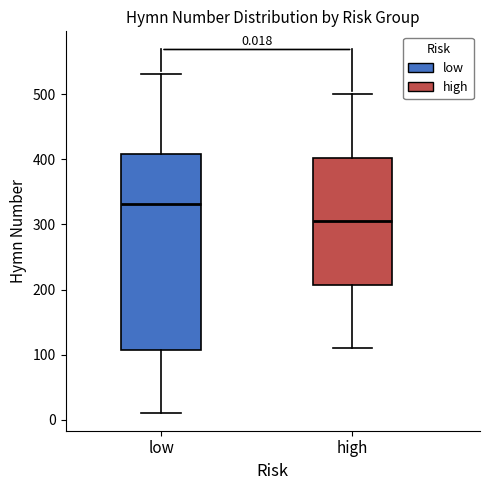

Which box has the highest median line?

low